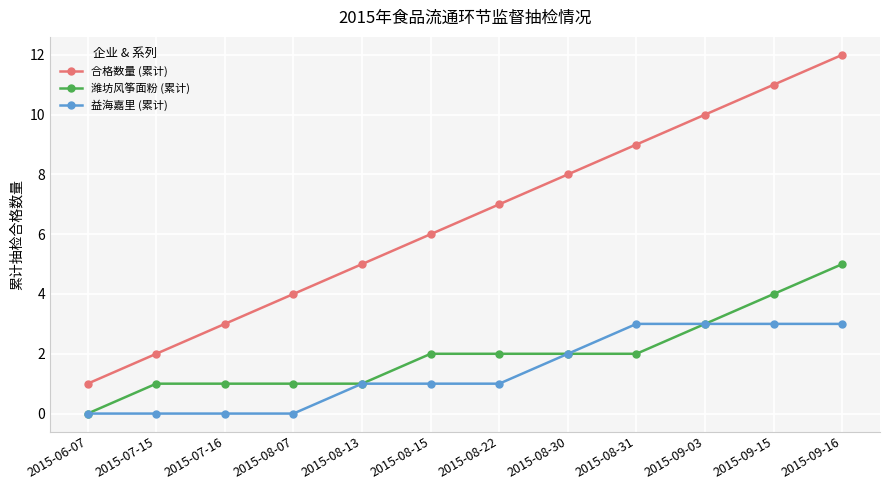

Which series has the largest total across all categories?

合格数量 (累计)